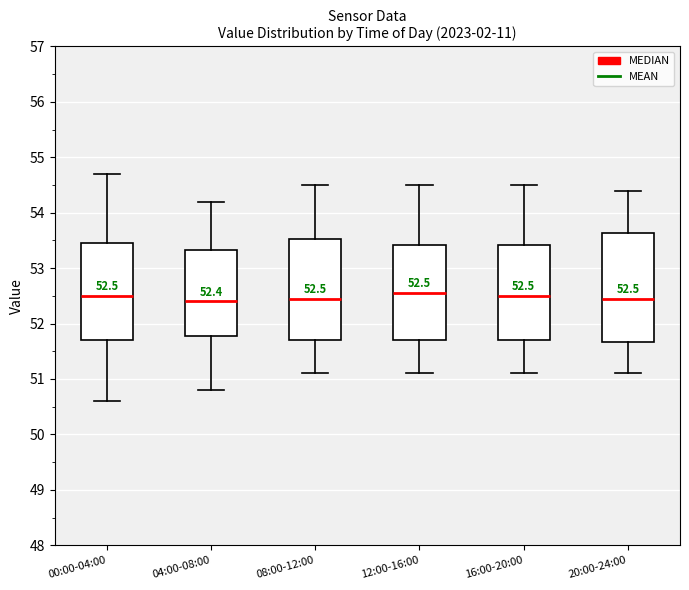

Which box is the tallest, from its lower edge to its upper edge?

20:00-24:00